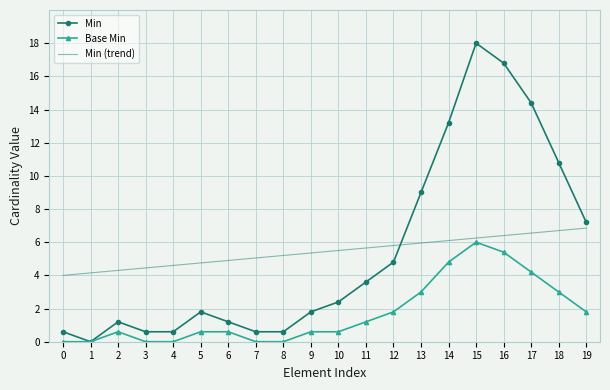

At which category is the sum across all series the highest?

15